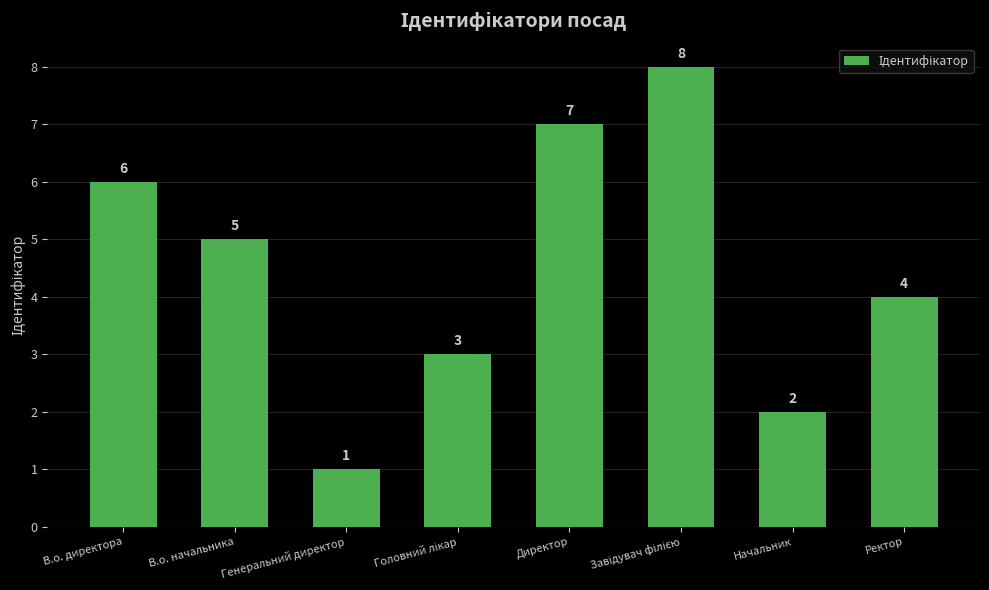

The value at Начальник is 2. True or false?

True